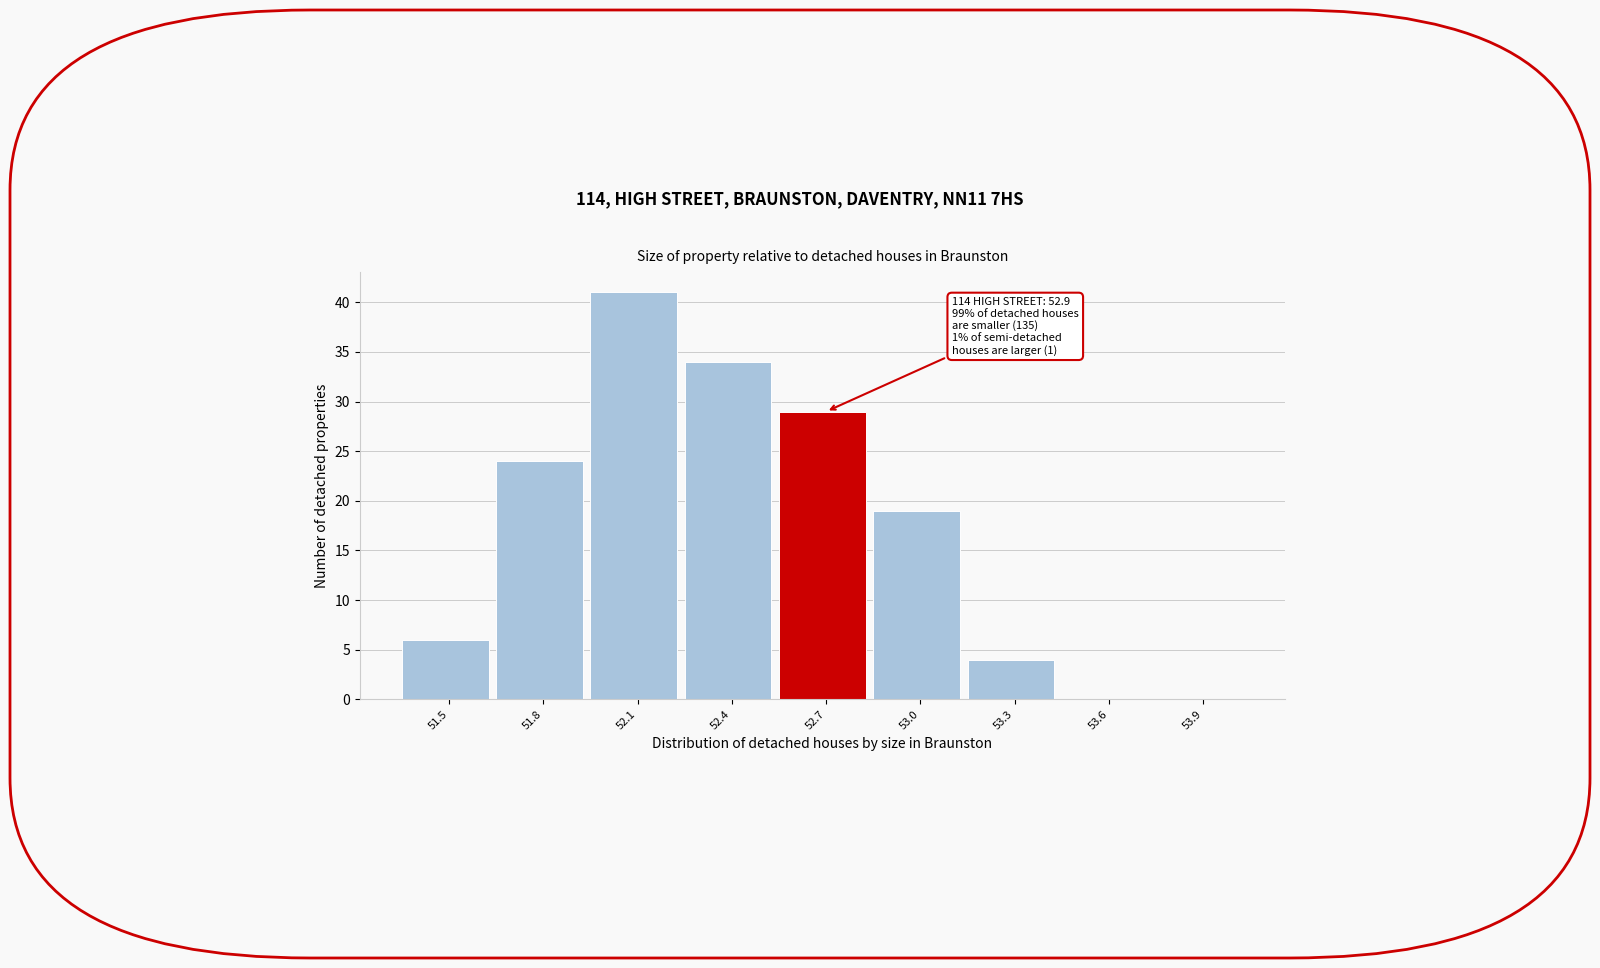

Reading left to right, what are all the values shown in this chart?

51.5=6	51.8=24	52.1=41	52.4=34	52.7=29	53.0=19	53.3=4	53.6=0	53.9=0